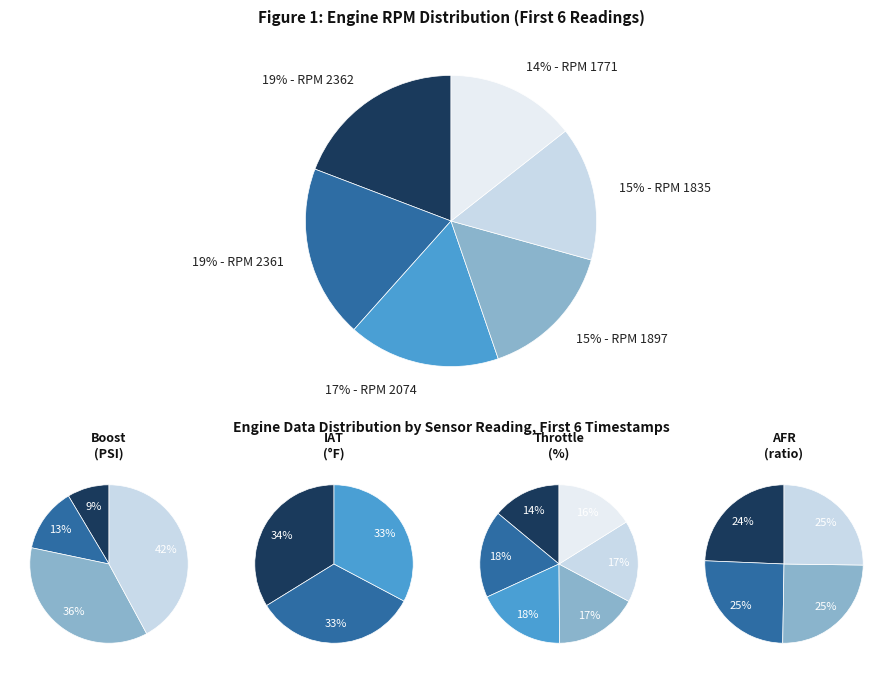

Count the number of slices in the pie.

6